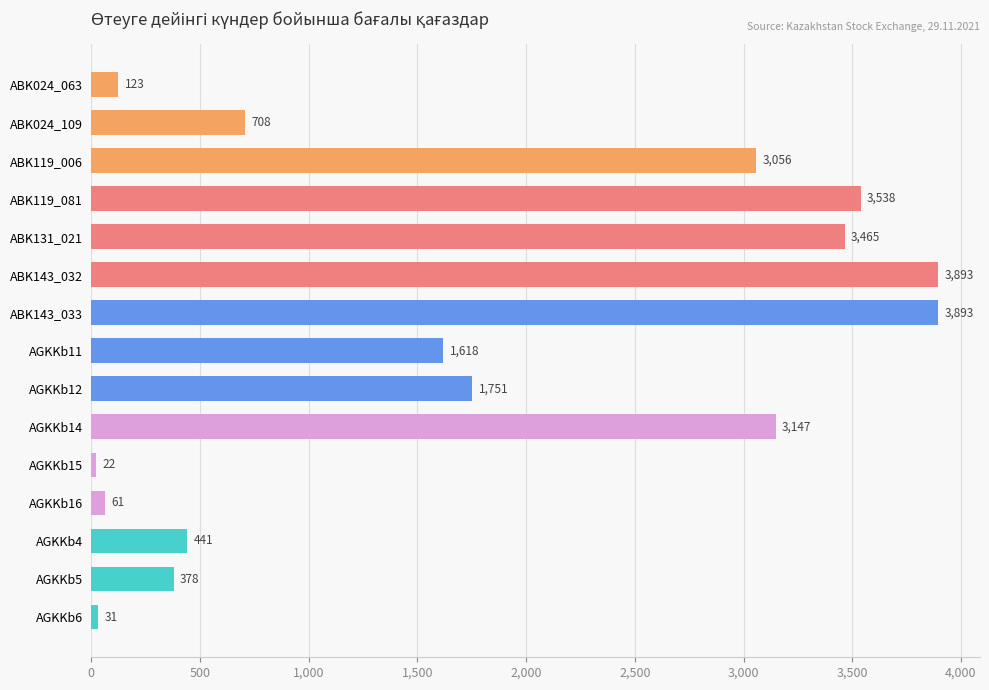

Where is the data nearest to the value 1957?

AGKKb12